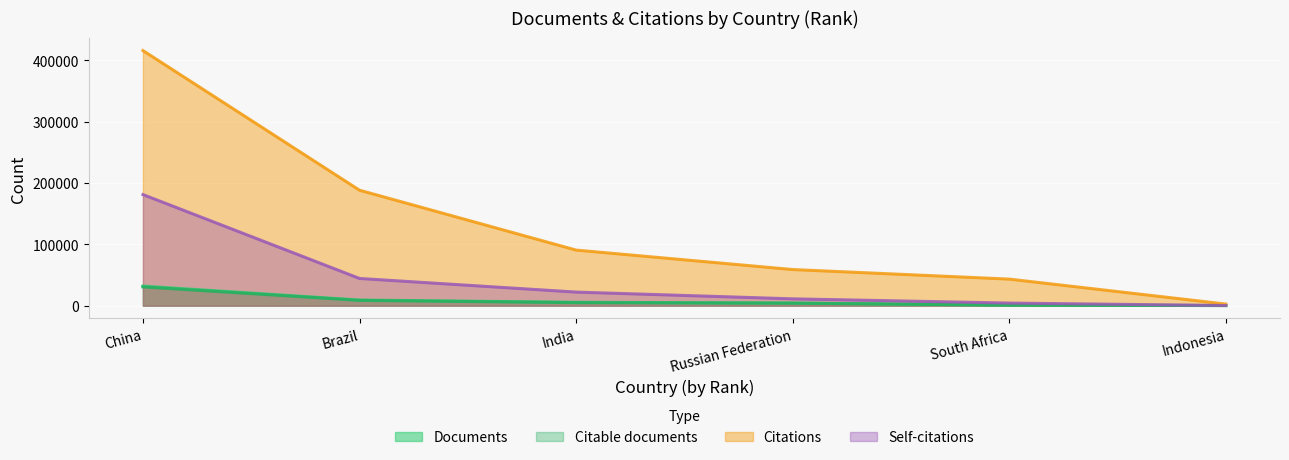

What position from the left is Russian Federation?

4